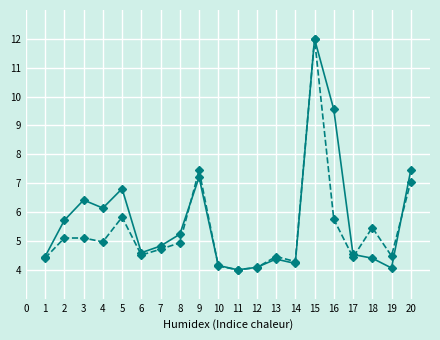

What is the smallest value displayed?

4.0